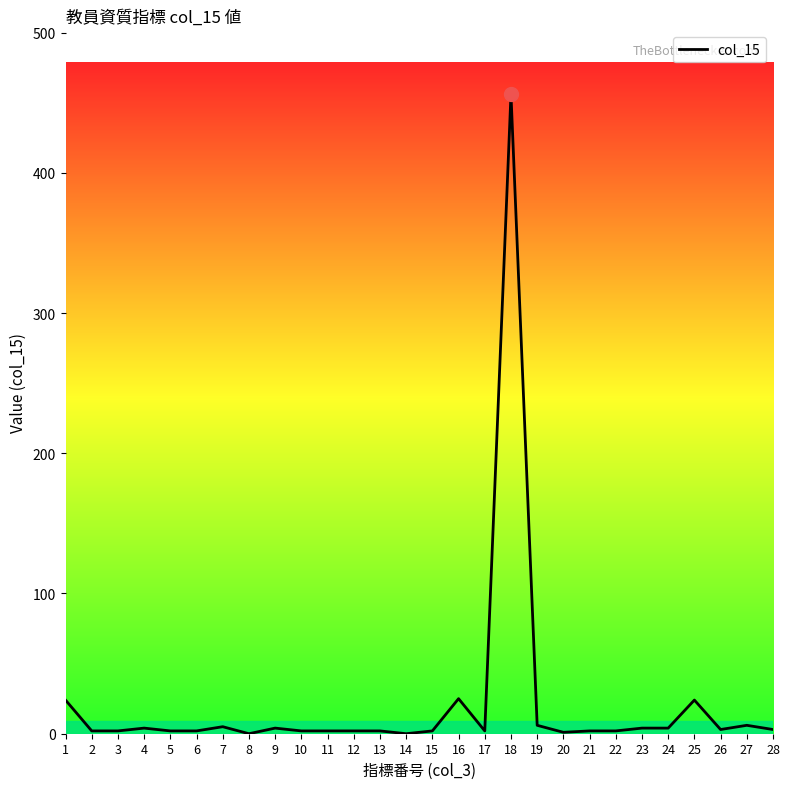

Count the number of categories in the chart.

28